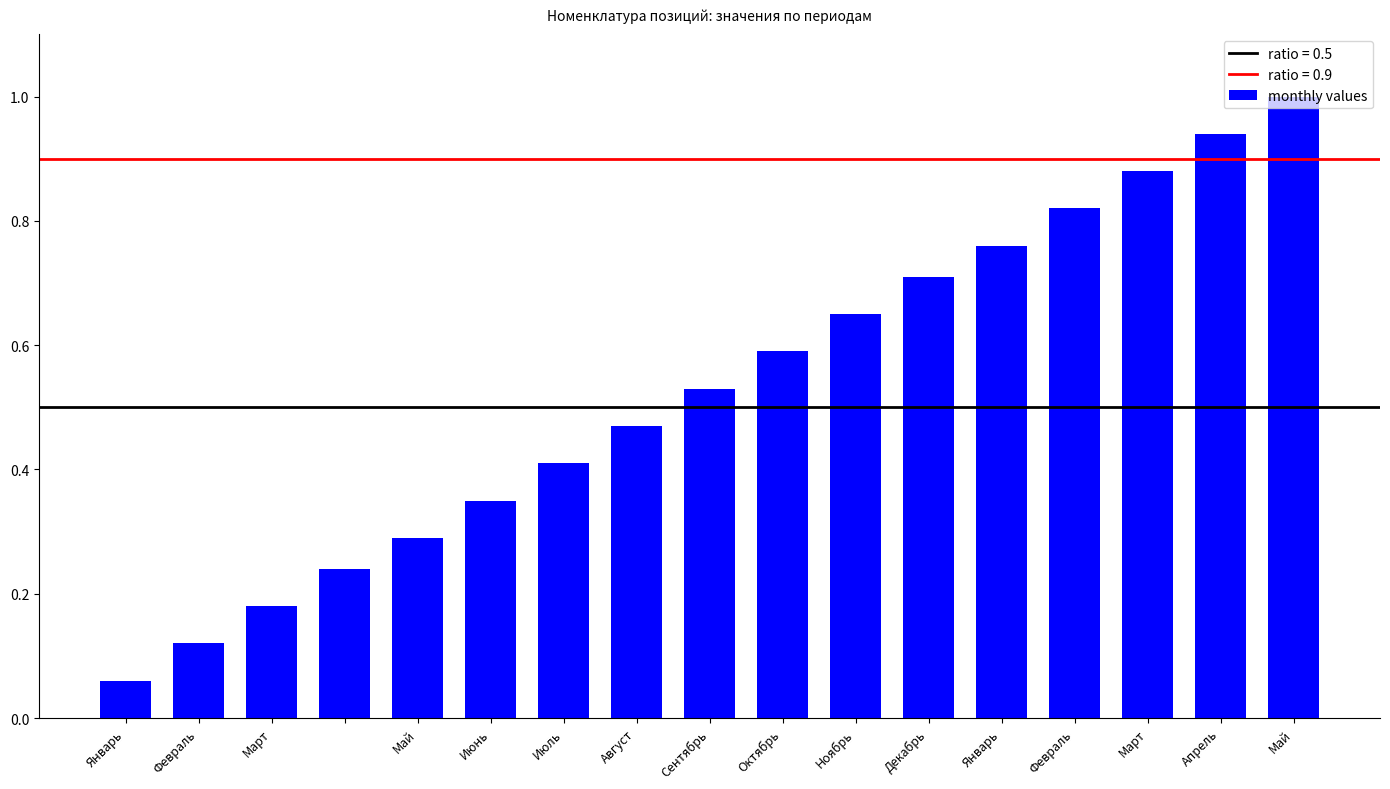

What is the maximum value shown in the chart?

1.0